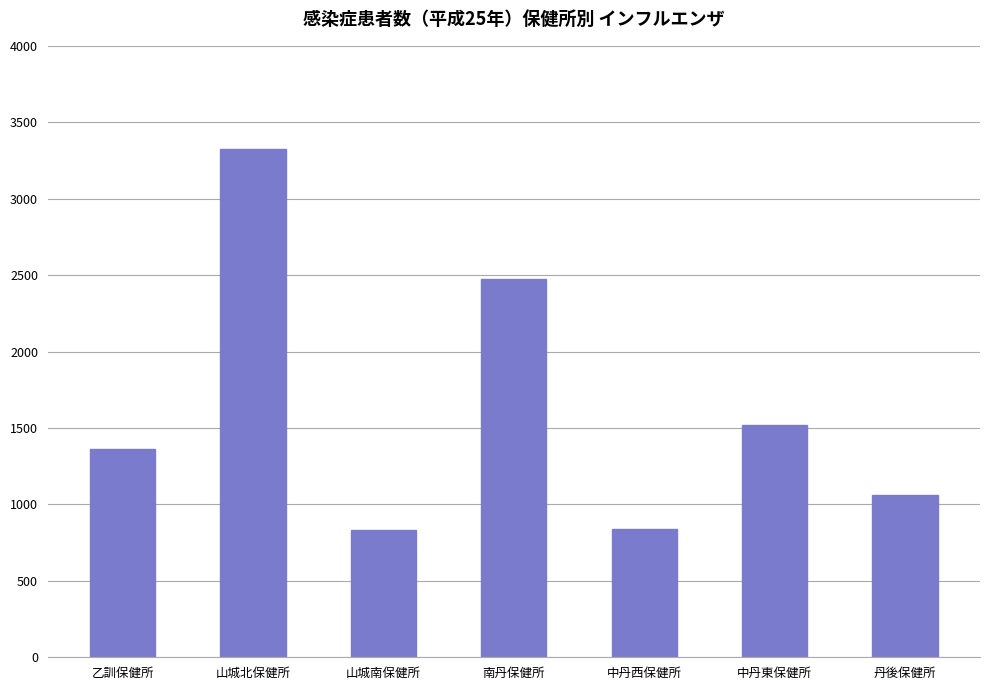

True or false: the data shows 288 at 山城南保健所.

False